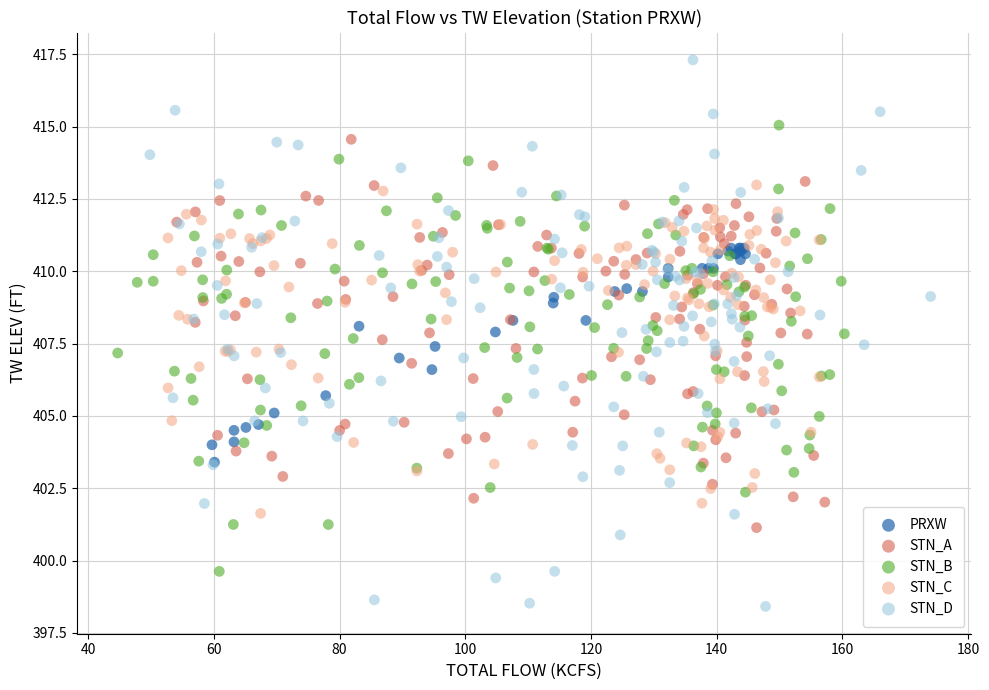

Which series has the widest spread of Y values?

STN_D